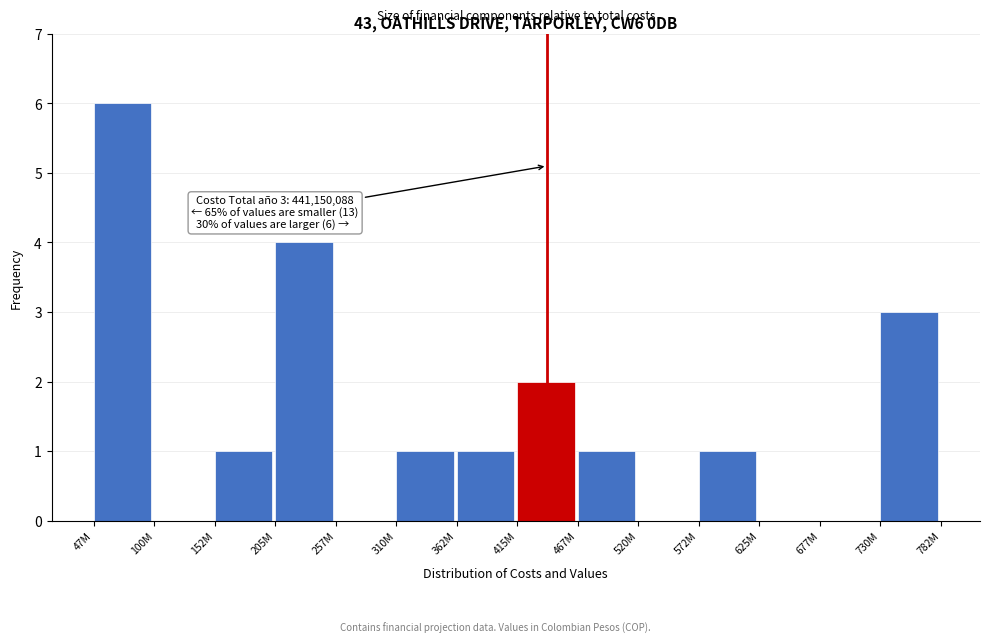

Reading right to left, list all the values displayed in this chart.

730M=3	677M=0	625M=0	572M=1	520M=0	467M=1	415M=2	362M=1	310M=1	257M=0	205M=4	152M=1	100M=0	47M=6